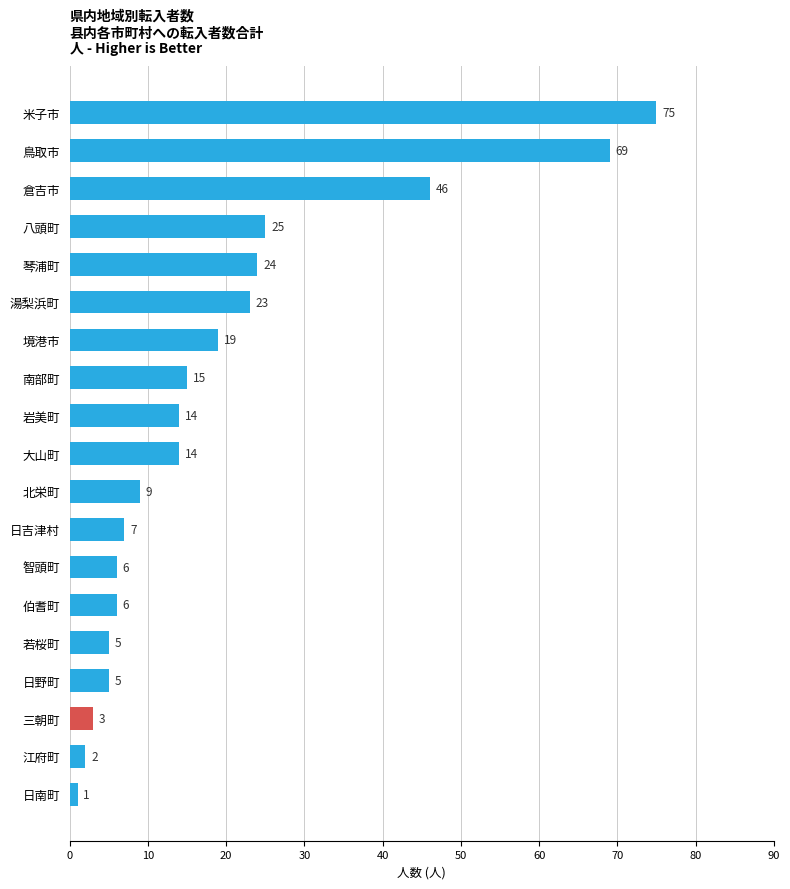

How many bars are there in total?

19